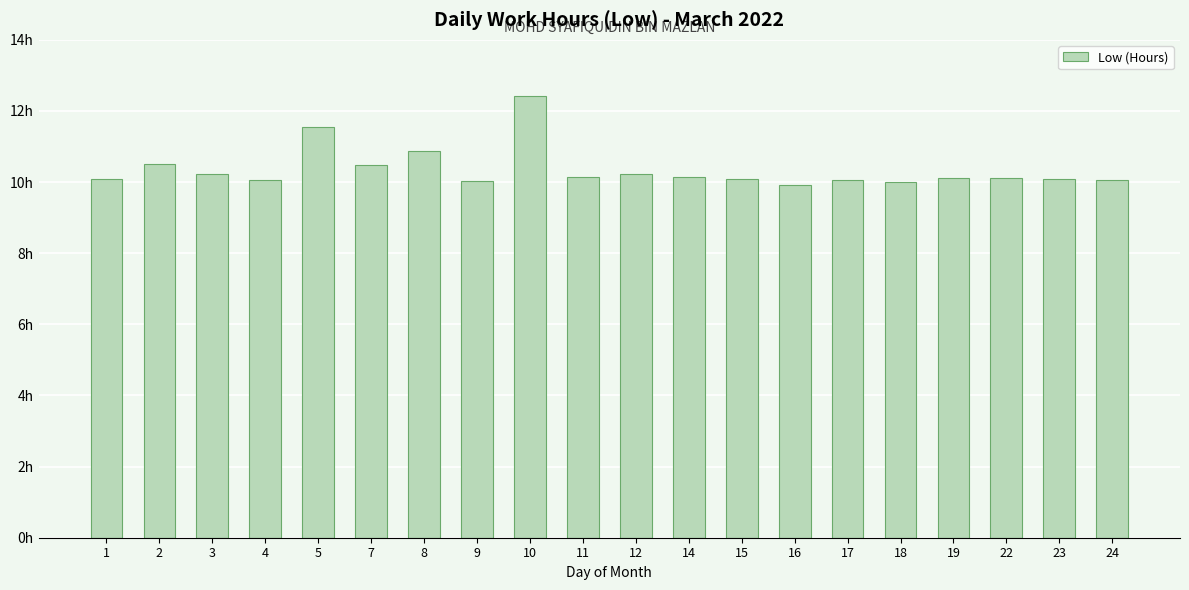

At which category does the chart reach its minimum across all series?

16